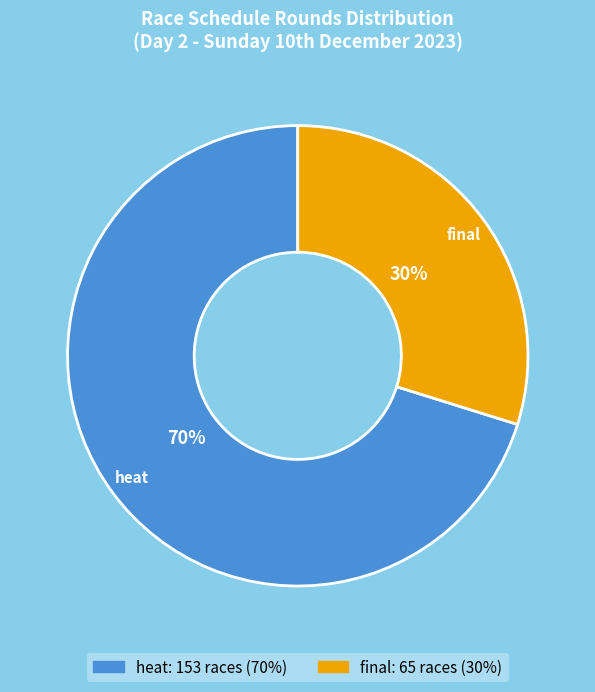

Does final represent more than half of the total?

No